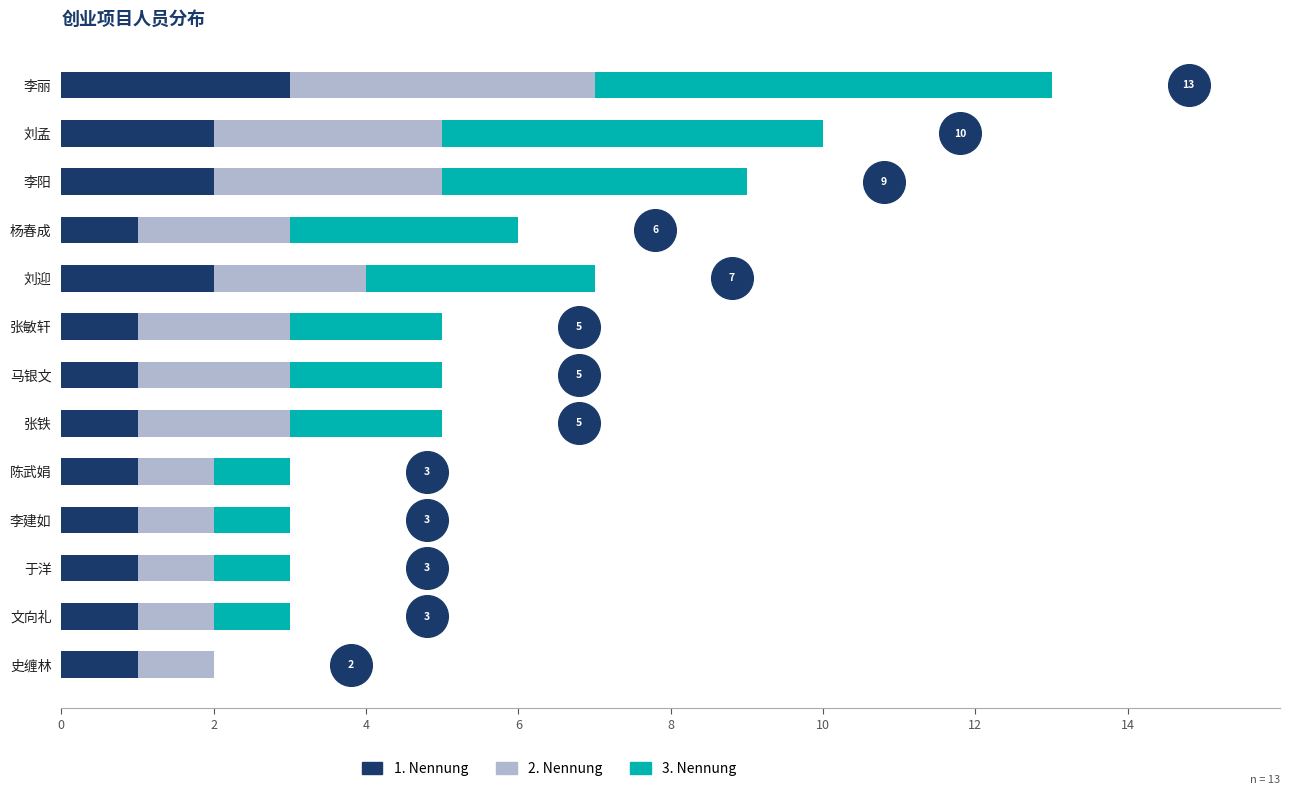

What is the total value across all series at 刘孟?

10